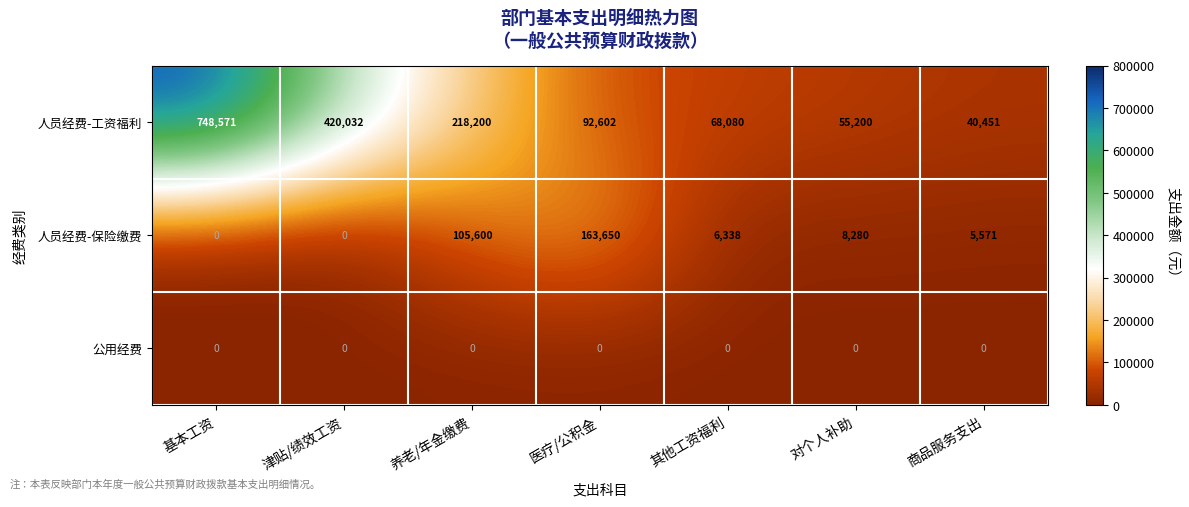

Is it true that 人员经费-保险缴费 equals 93241 at 基本工资?

False